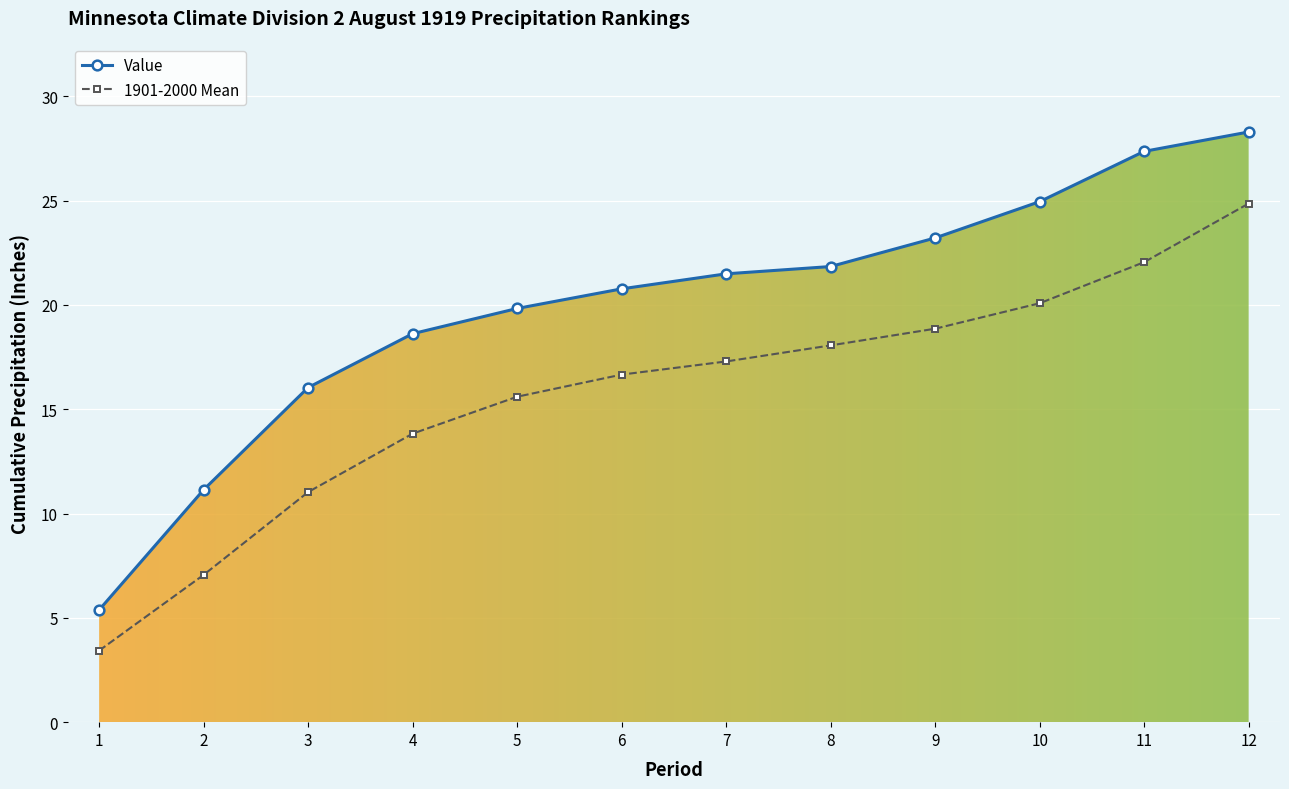

Is the value of Value at 11 greater than the value of 1901-2000 Mean at 8?

Yes